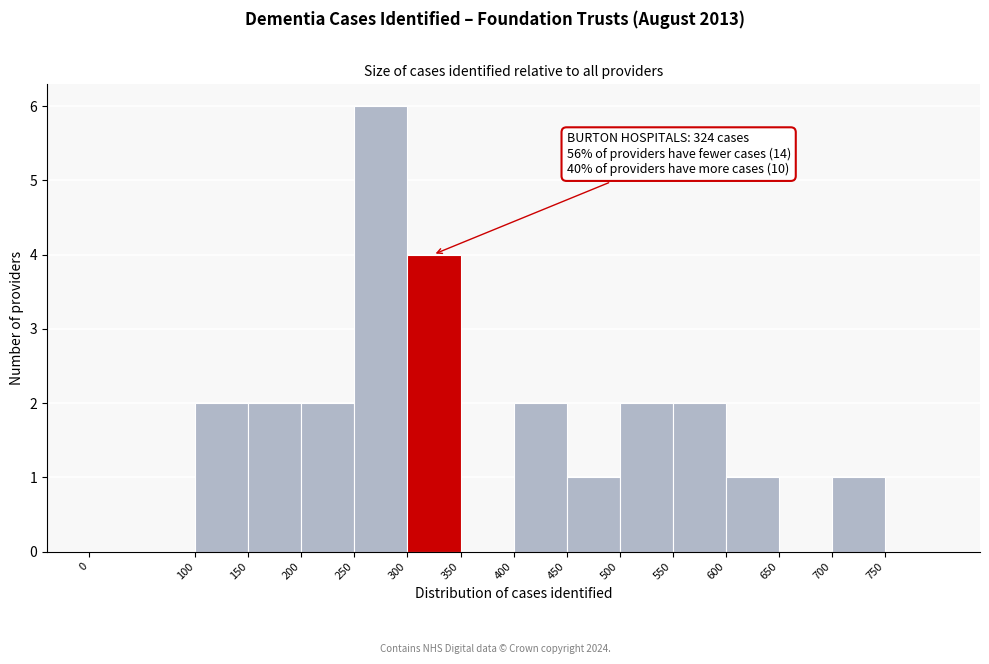

Which range on the x-axis has the tallest bar?

250 to 300